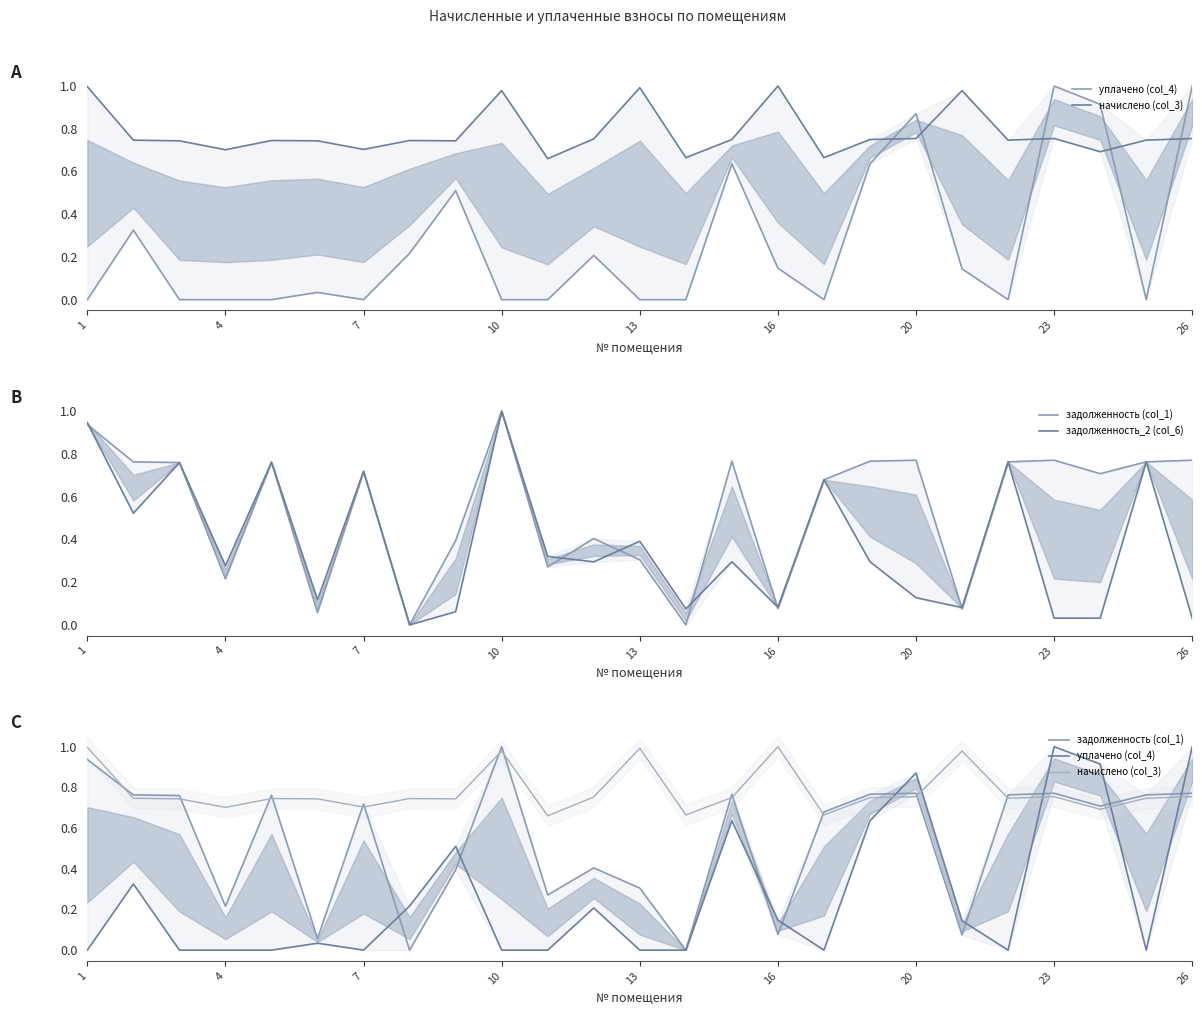

How many interior local valleys does the уплачено (col_4) series have?

4